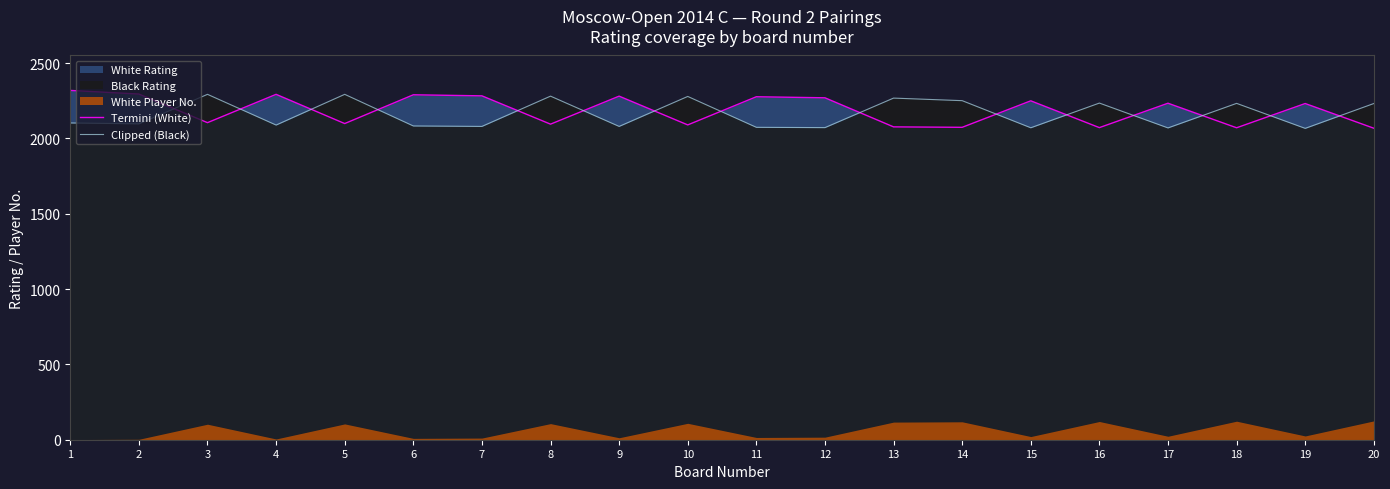

At which category does Clipped (Black) reach its first local valley?

2